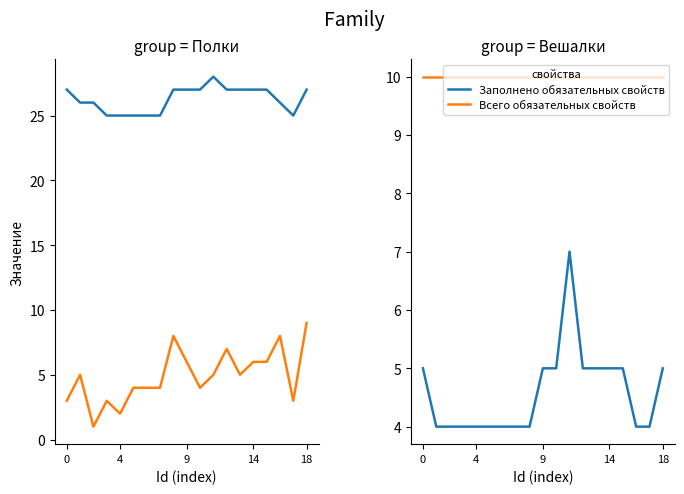

How many lines are shown in the chart?

4